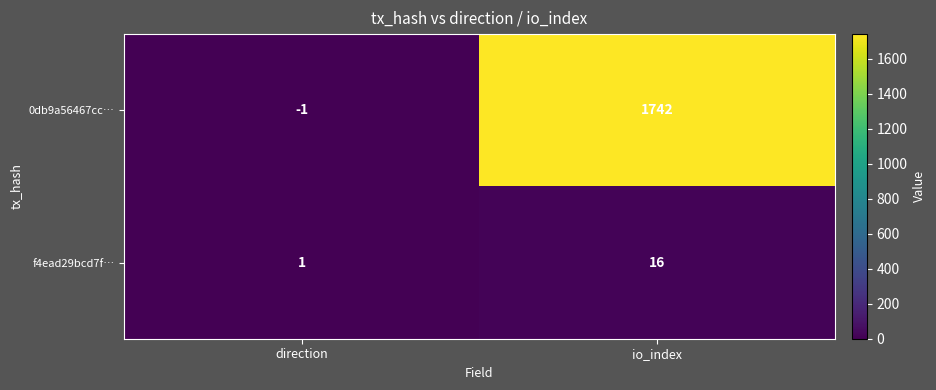

What value does the 0db9a56467cc… series have at io_index, to the nearest 100?

1700